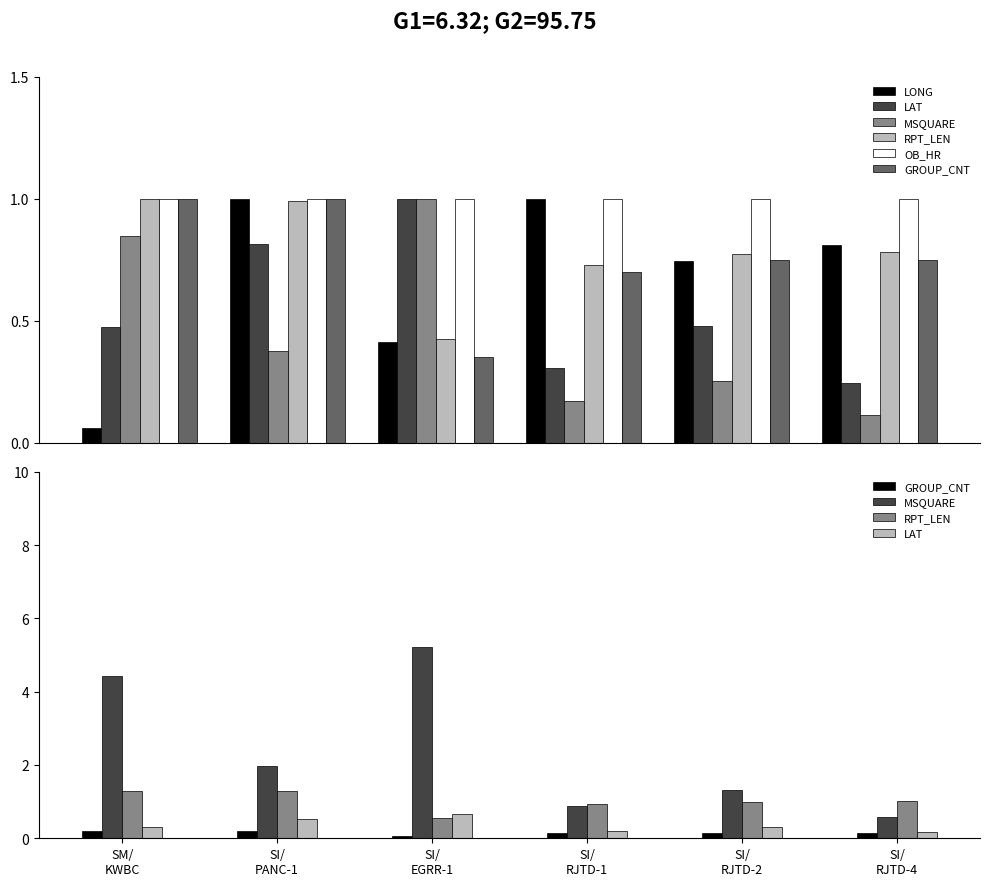

Rank the series at SI/
RJTD-2 from highest to lowest value.

MSQUARE, RPT_LEN, OB_HR, LONG, LAT, GROUP_CNT